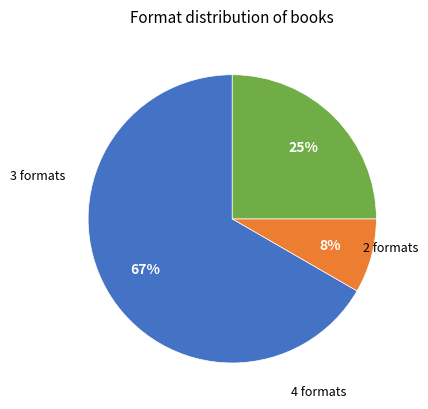

Is there a majority slice in this chart?

Yes